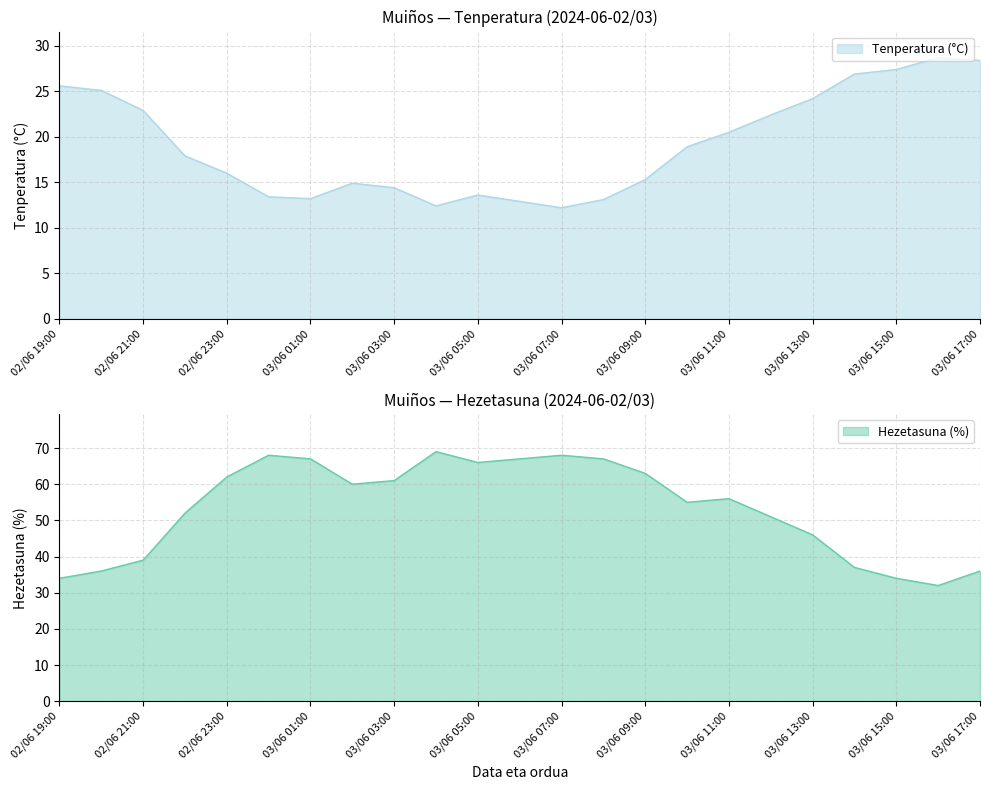

At which label is Tenperatura (°C) closest to 20?

03/06 11:00